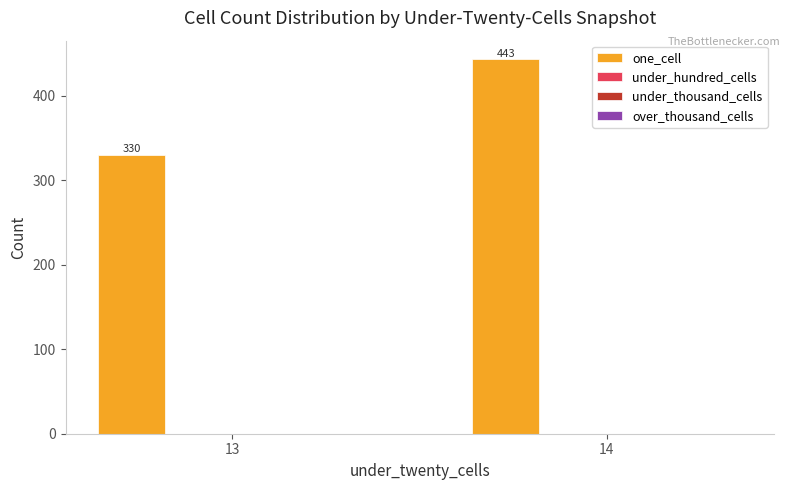

What is the maximum value shown in the chart?

443